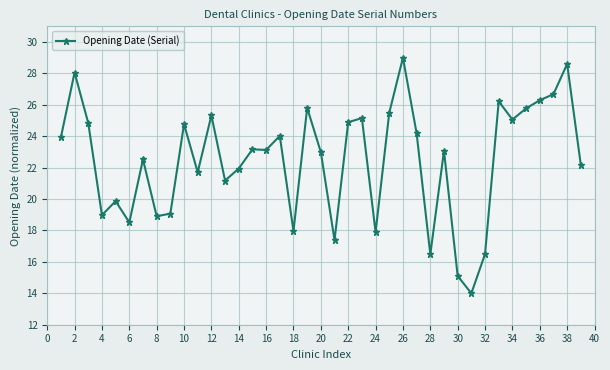

True or false: the data has more than 0 interior local peaks.

True